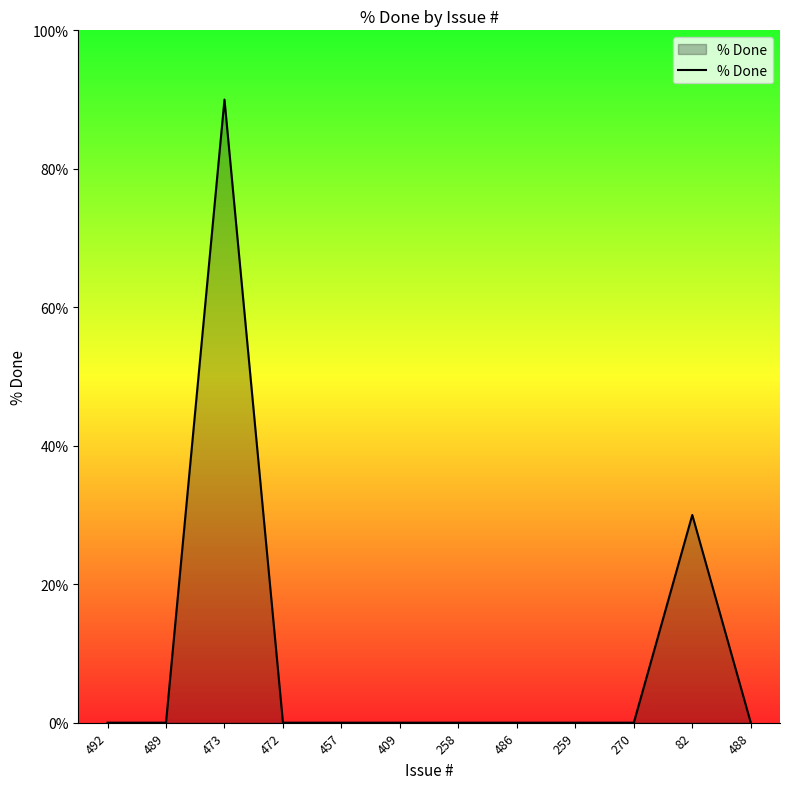

What is the change in value from 259 to 82?

+30